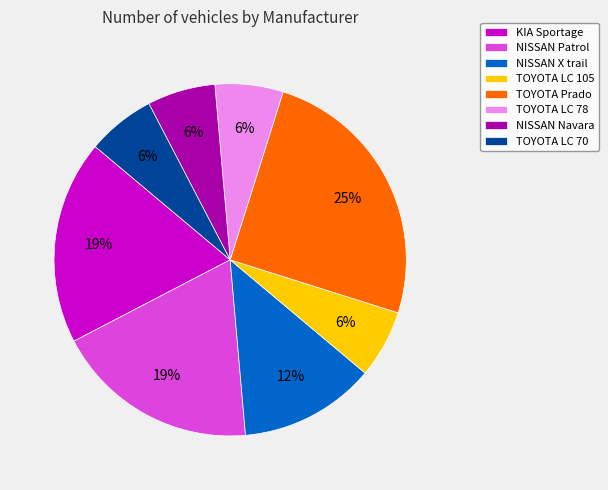

What is the largest slice in the pie chart?

TOYOTA Prado